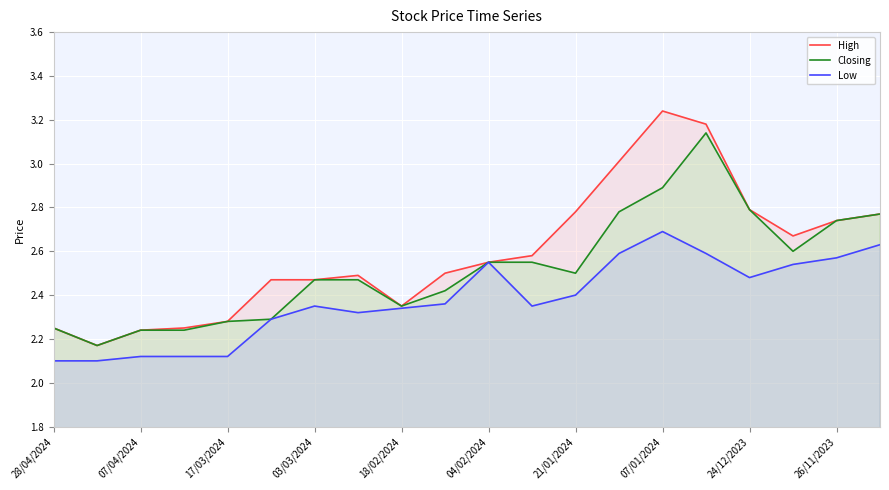

What is the difference between the highest and lowest values at 24/12/2023?

0.3